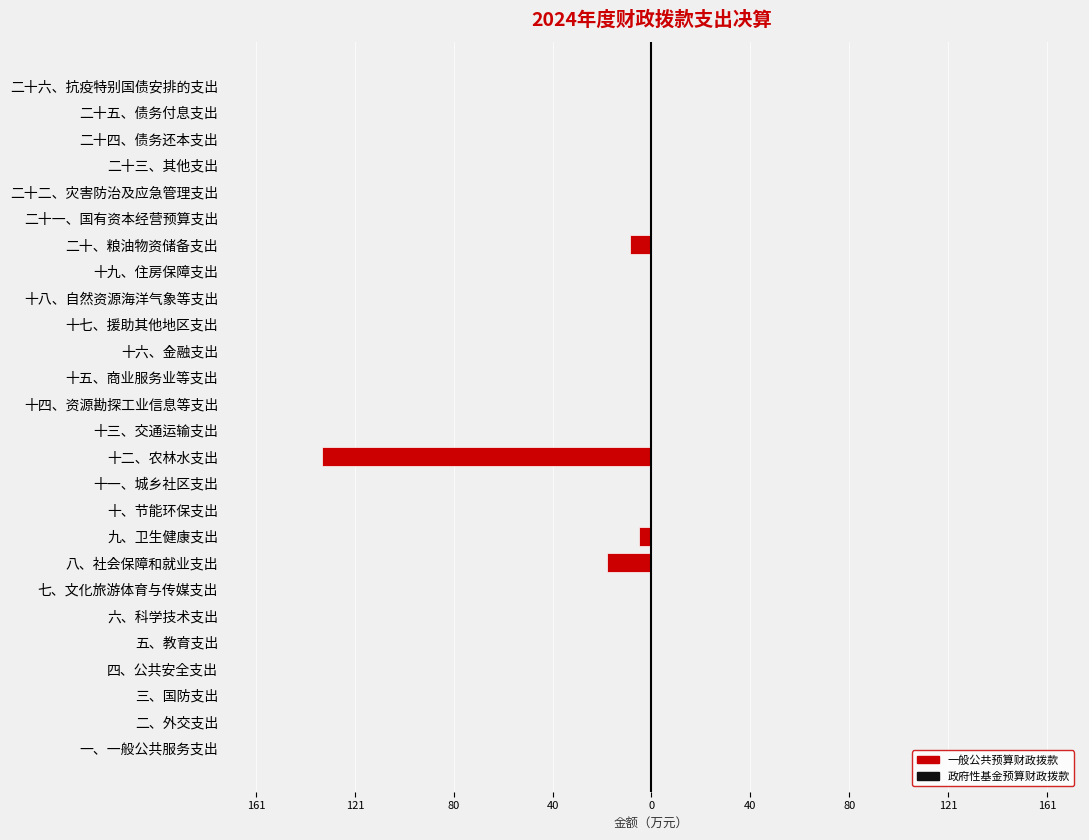

What is the greatest value displayed?

0.7